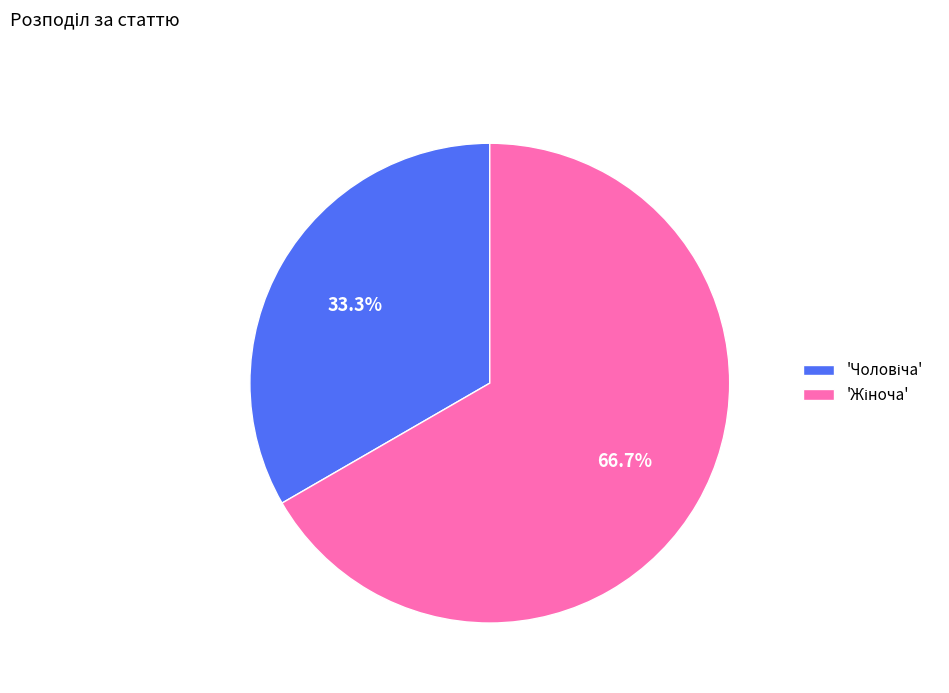

Is there a majority slice in this chart?

Yes